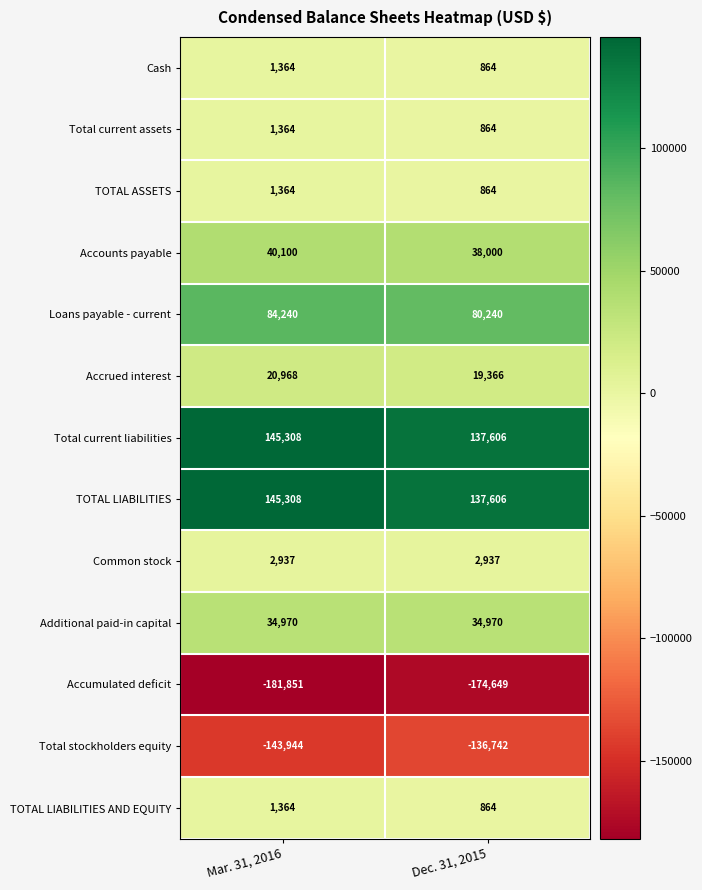

What is the average value of the Additional paid-in capital series?

34970